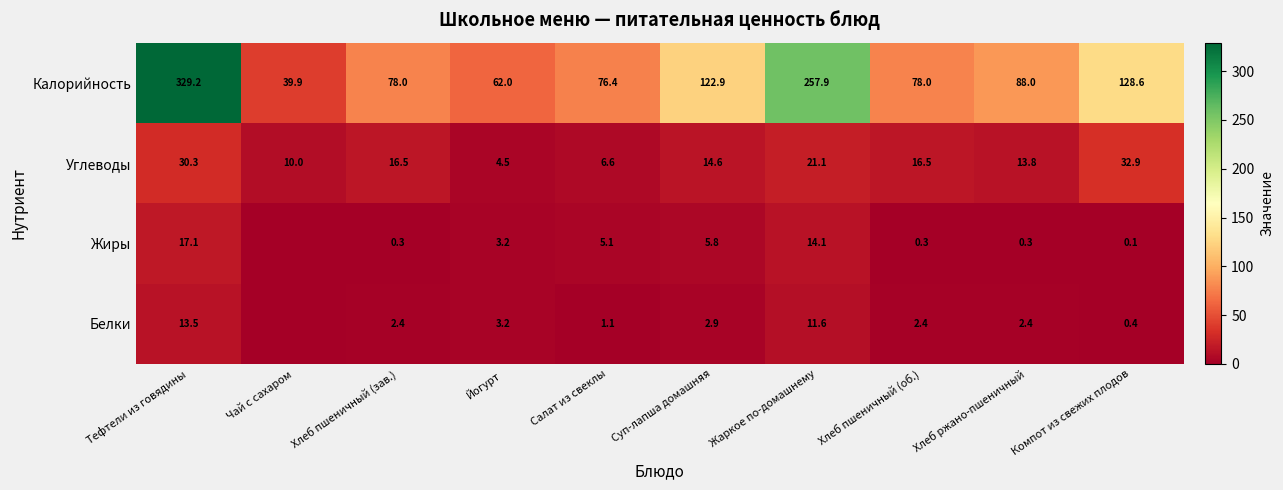

What is the average value of the Калорийность series?

126.1